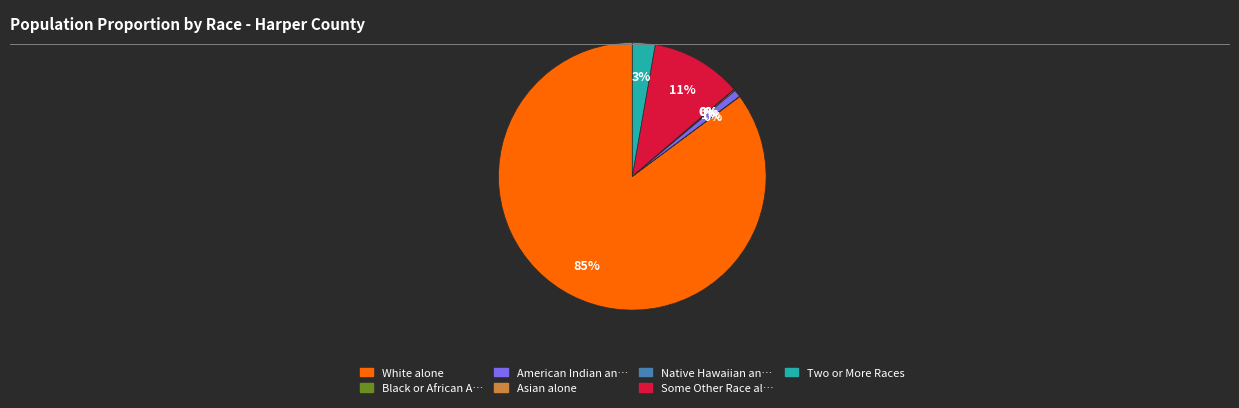

To the nearest percent, what is the difference between the largest and smallest slice percentages?

85%